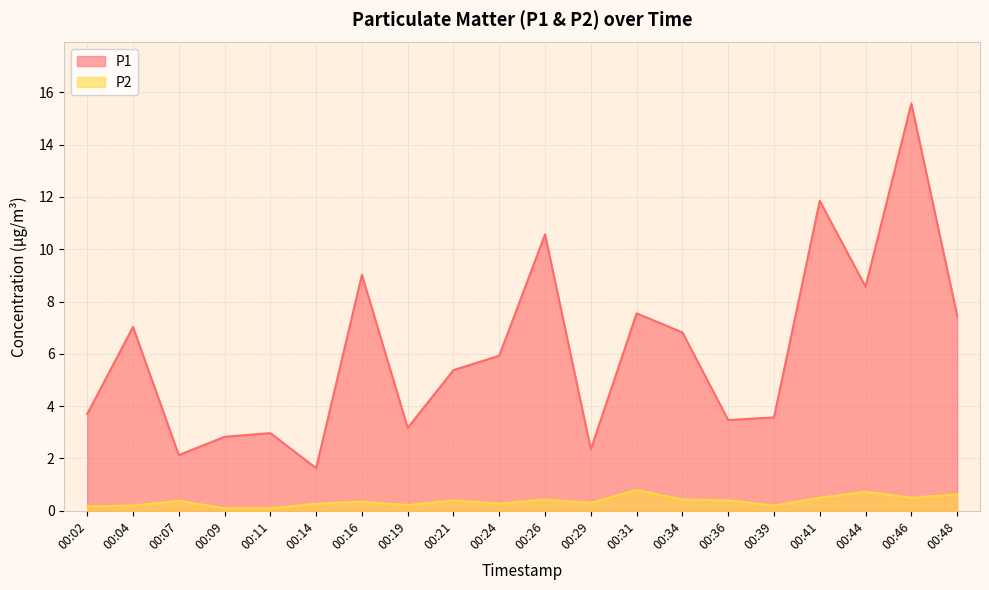

What is the sum of the P2 values at 00:29 and 00:48?

0.9